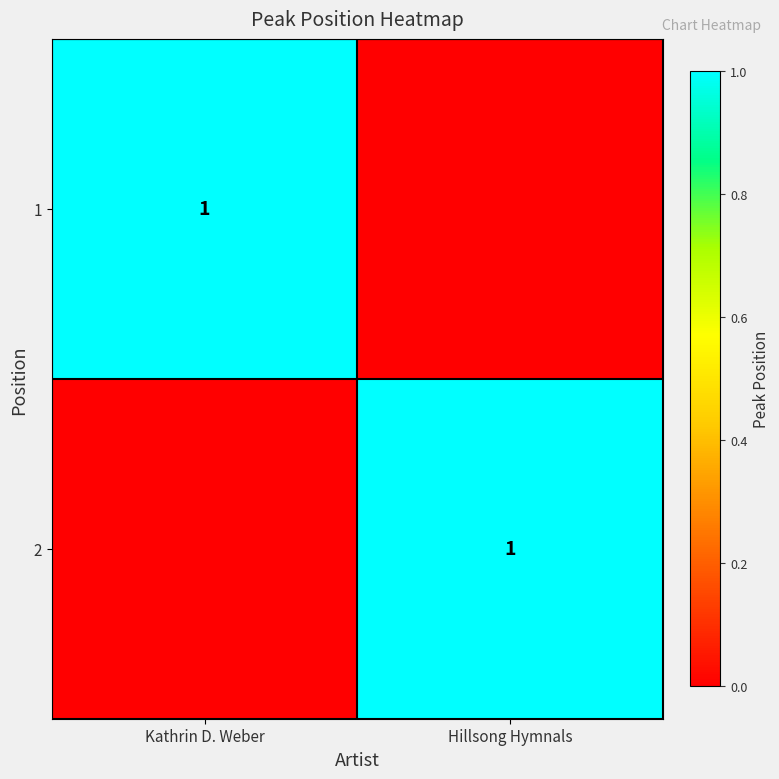

The value of 1 at Kathrin D. Weber is 1. True or false?

True